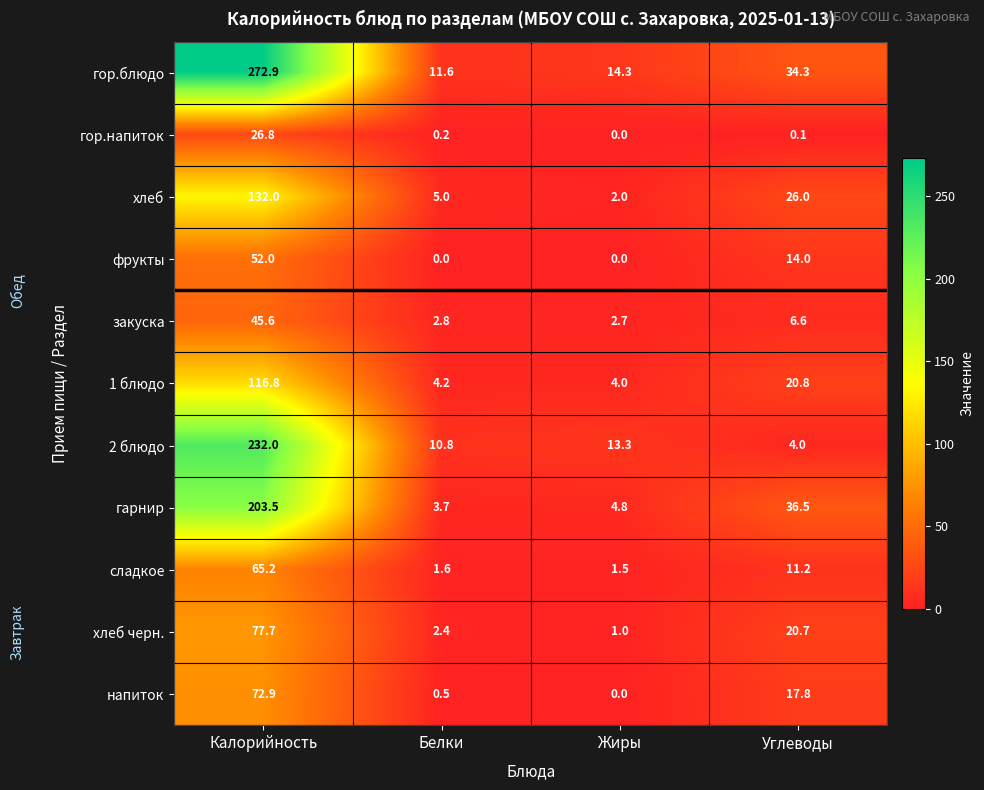

The value of напиток at Белки is 0.5. True or false?

True